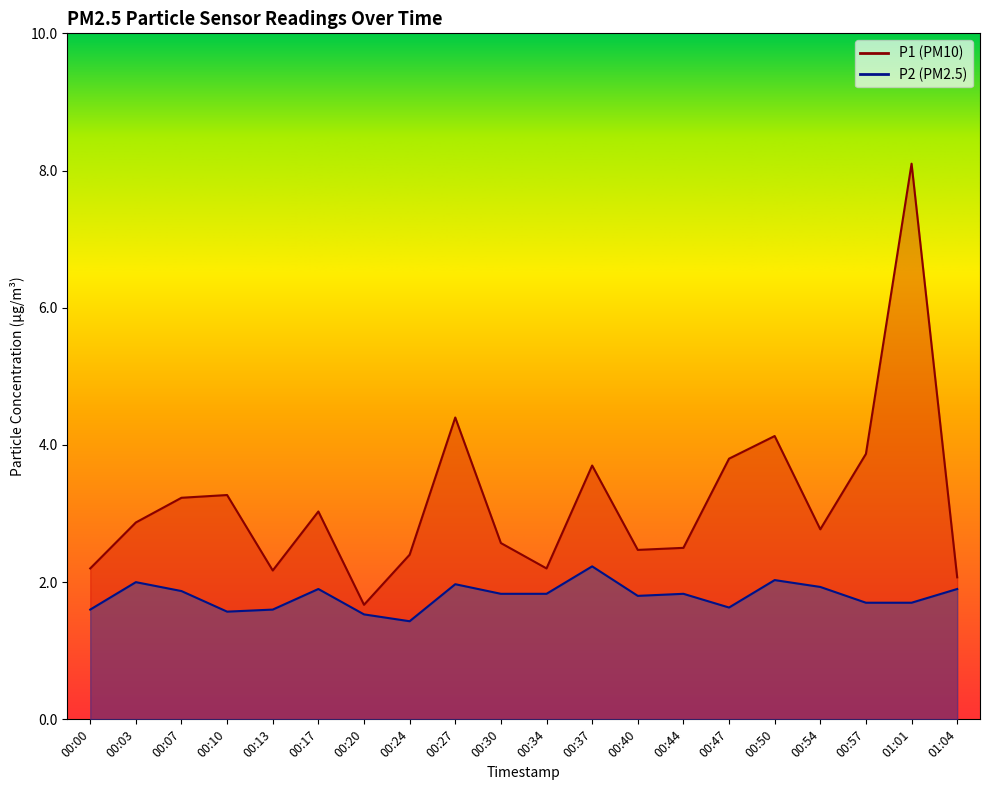

True or false: P2 and P1 cross at least once.

False